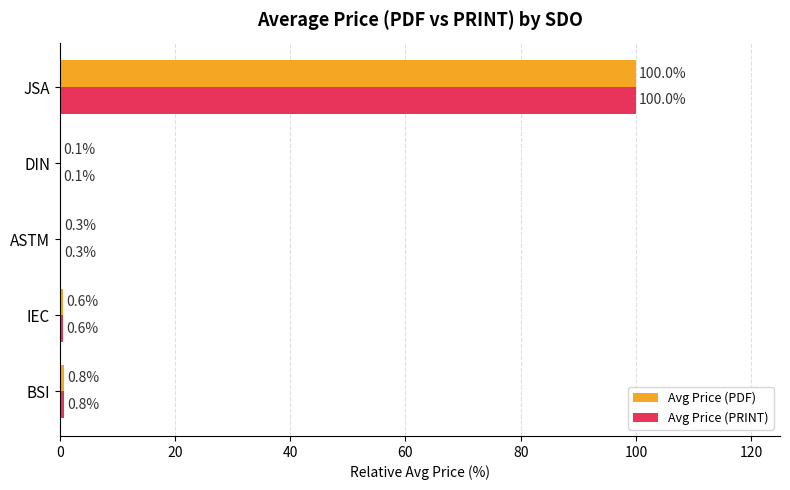

What is the average value of the Avg Price (PDF) series?

20.3